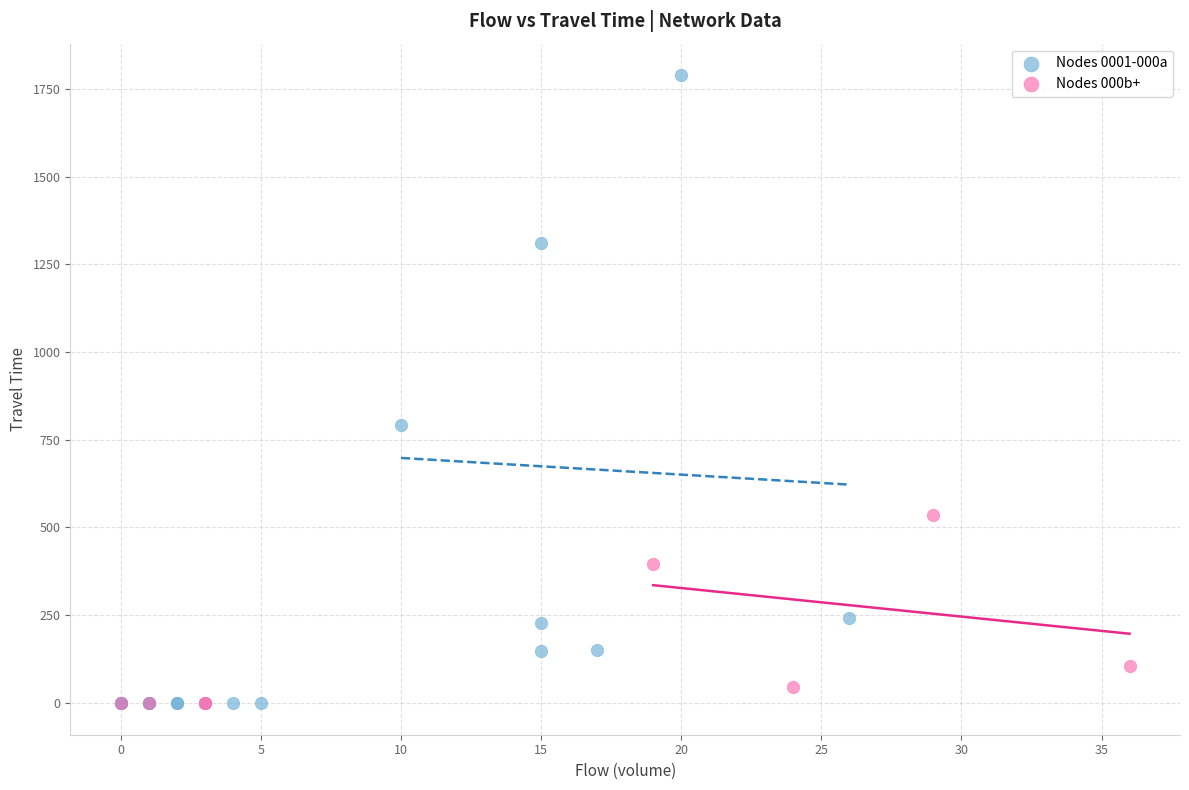

Which series reaches the maximum Y coordinate?

Nodes 0001-000a